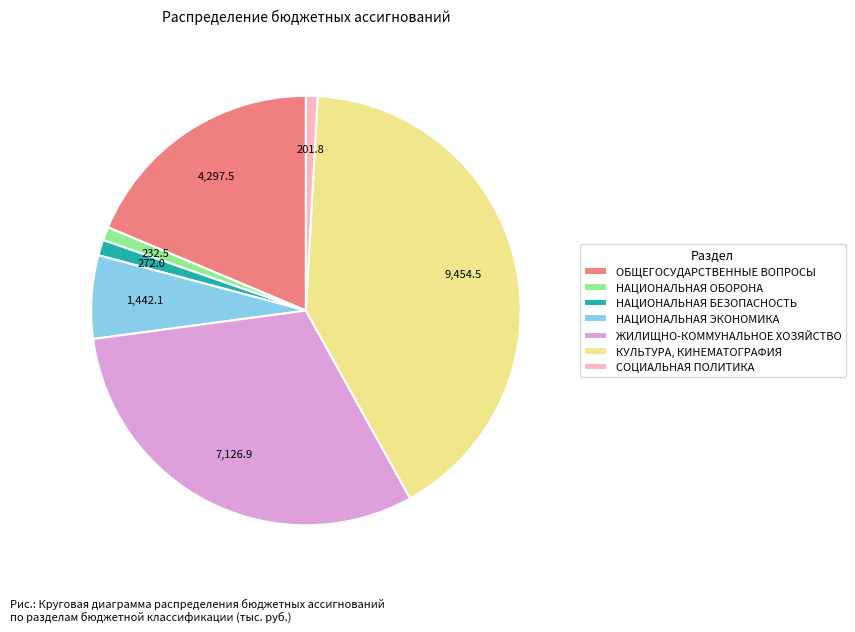

Approximately how many times larger is the value at КУЛЬТУРА, КИНЕМАТОГРАФИЯ compared to СОЦИАЛЬНАЯ ПОЛИТИКА?

46.9